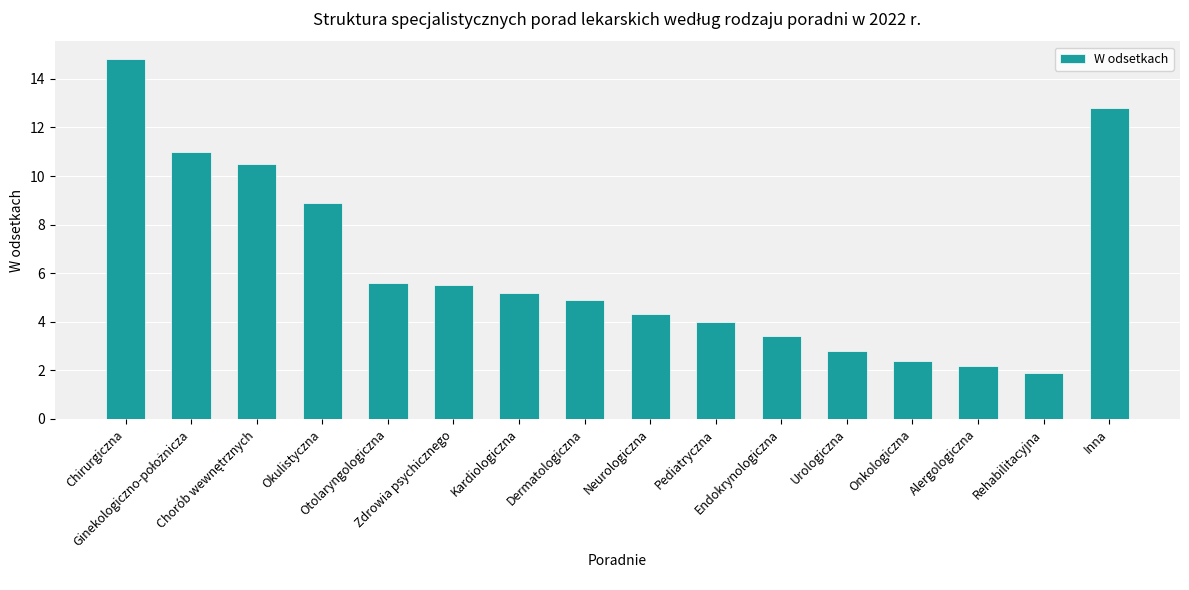

What is the difference between the maximum and second lowest values?

12.6